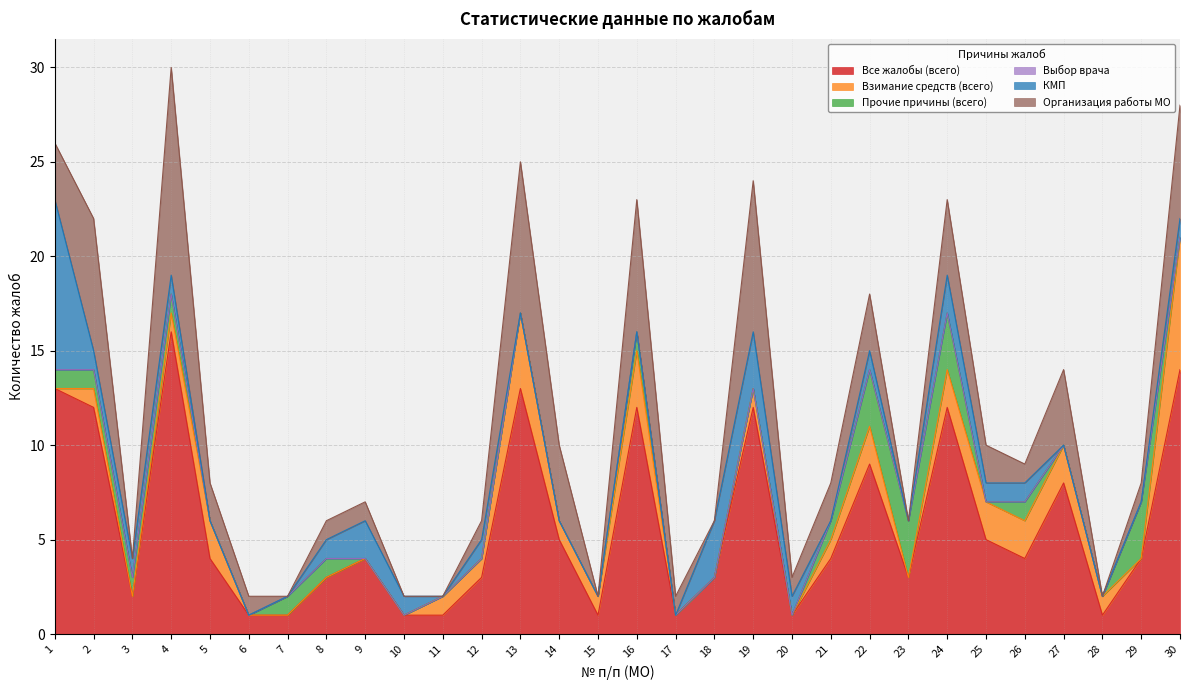

How many values in Взимание средств (всего) are above zero?

18